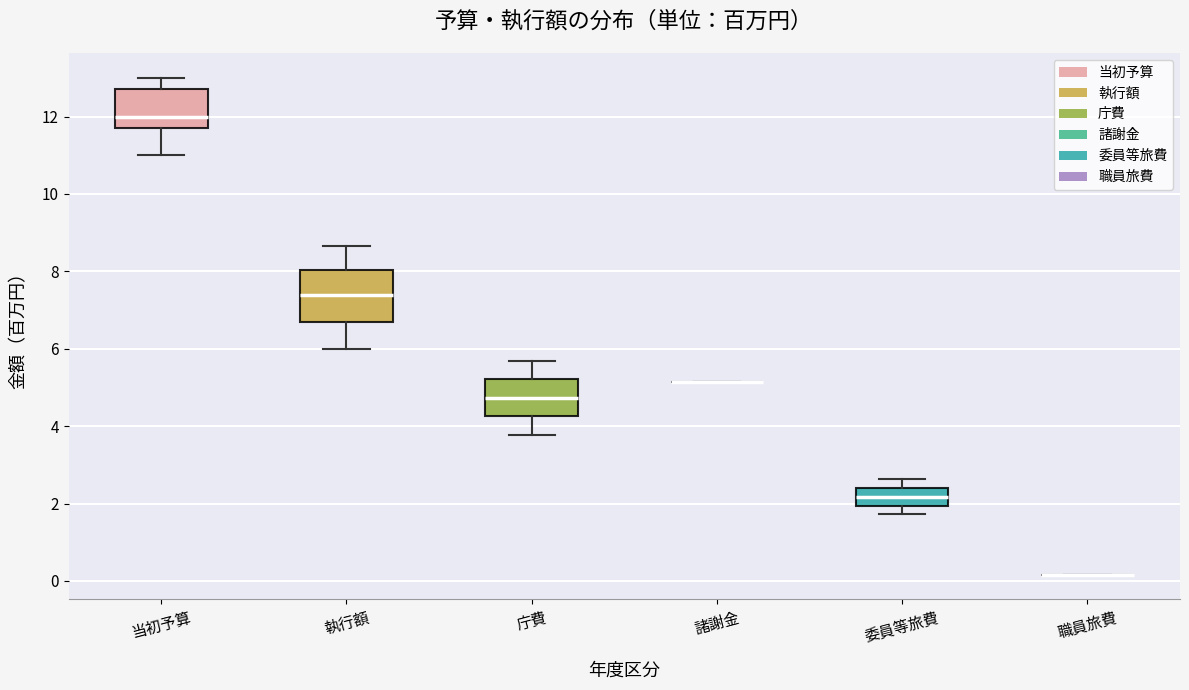

Where does the upper whisker of the box for 委員等旅費 end on the y-axis? The values are not printed on the chart, so give them approximately, as read against the axis.

2.6